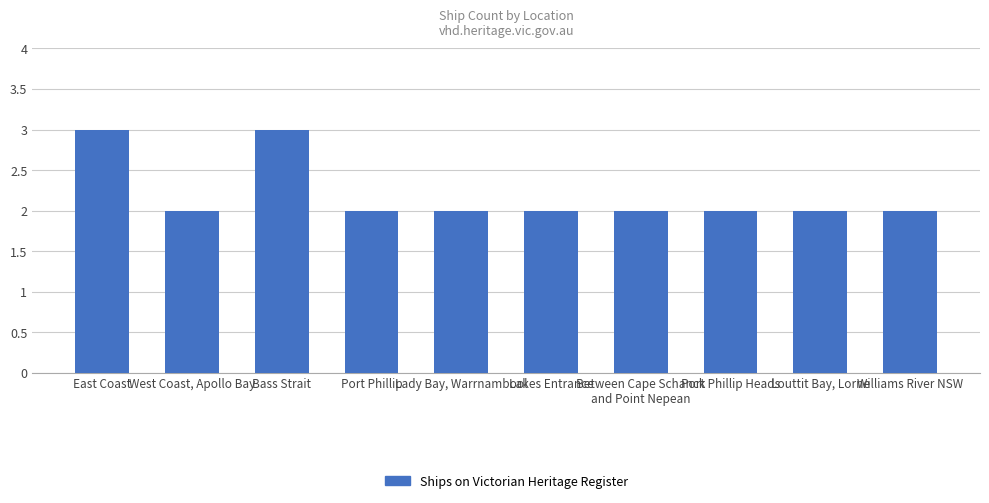

What is the approximate value at East Coast?

3